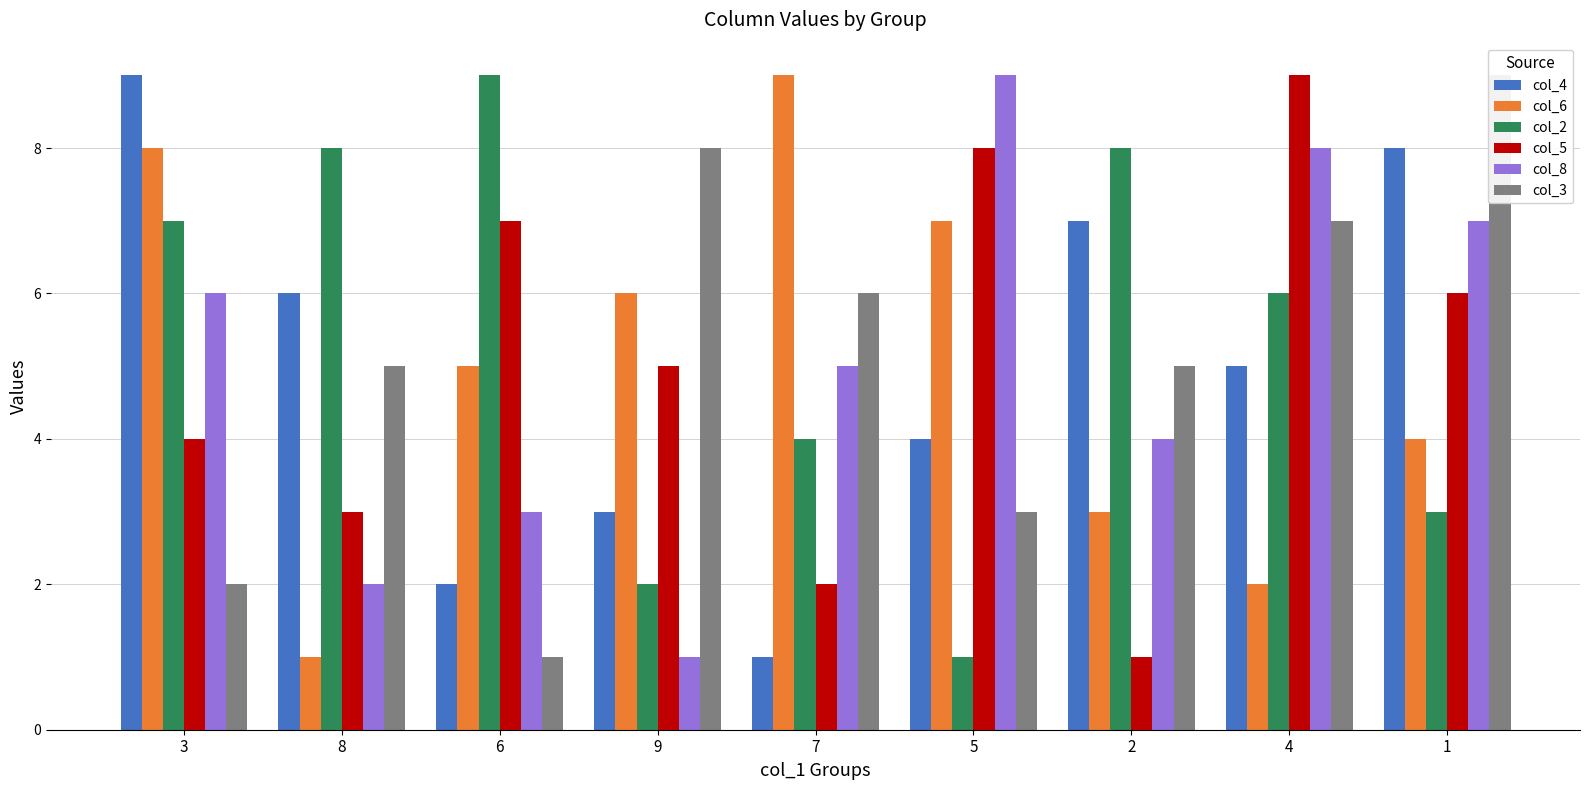

At which label does col_2 first exceed 6?

3